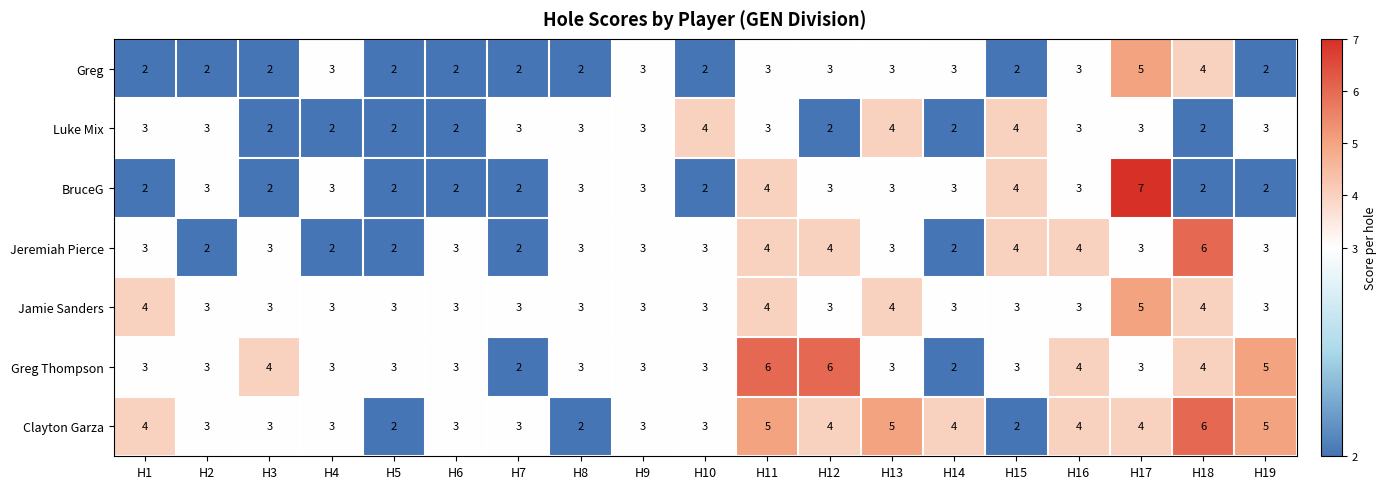

What is the highest value of the Clayton Garza series?

6